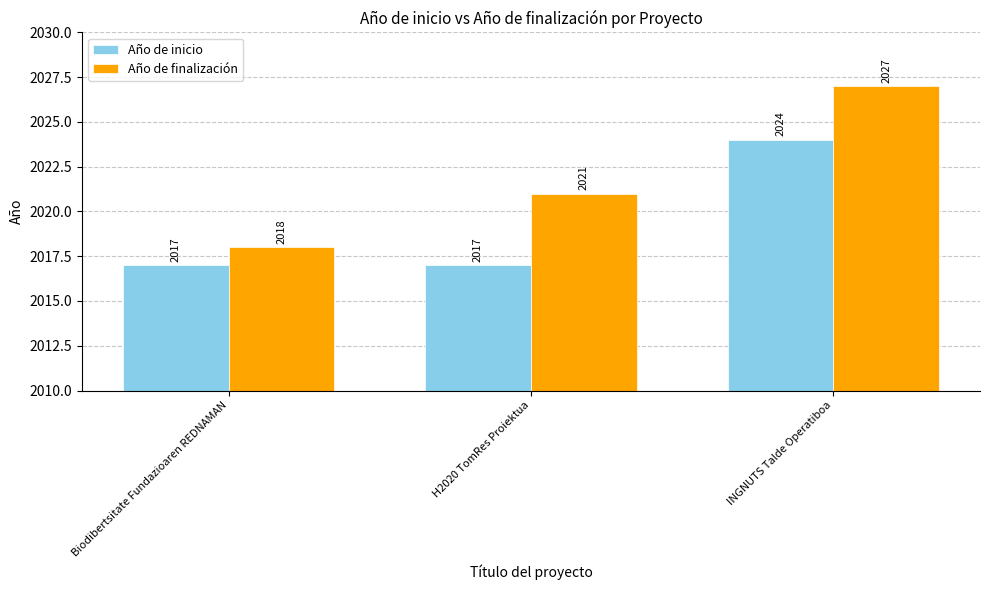

Does the chart contain any negative values?

No